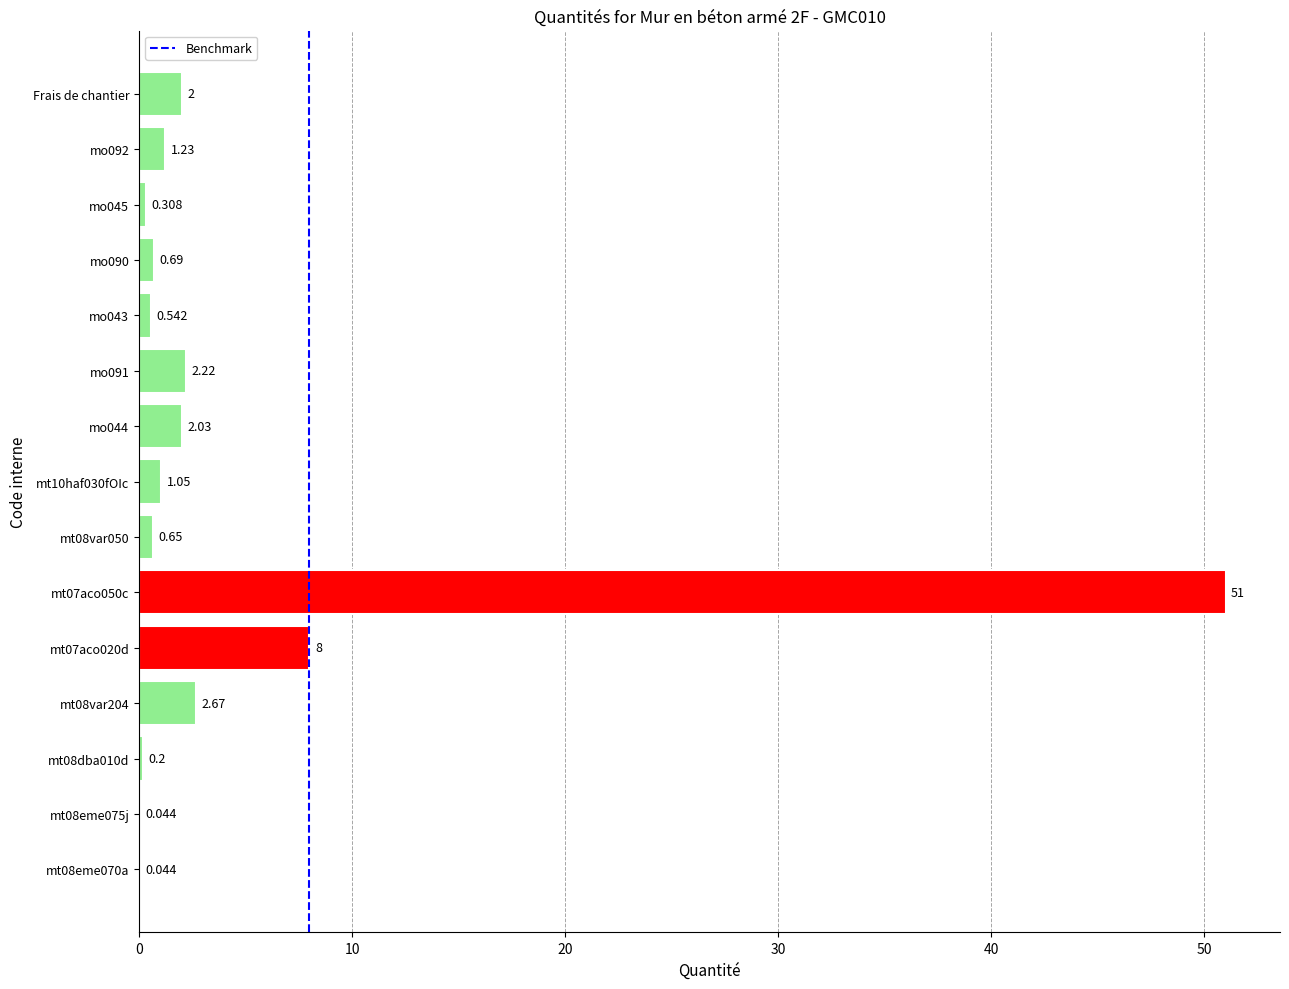

Count the number of data series in this chart.

1